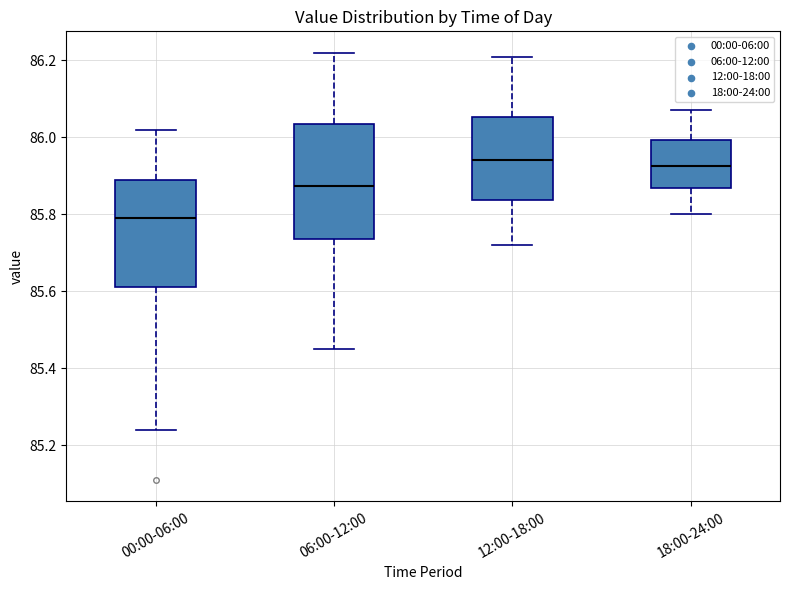

Where does the lower whisker of the box for 18:00-24:00 end on the y-axis? The values are not printed on the chart, so give them approximately, as read against the axis.

85.80